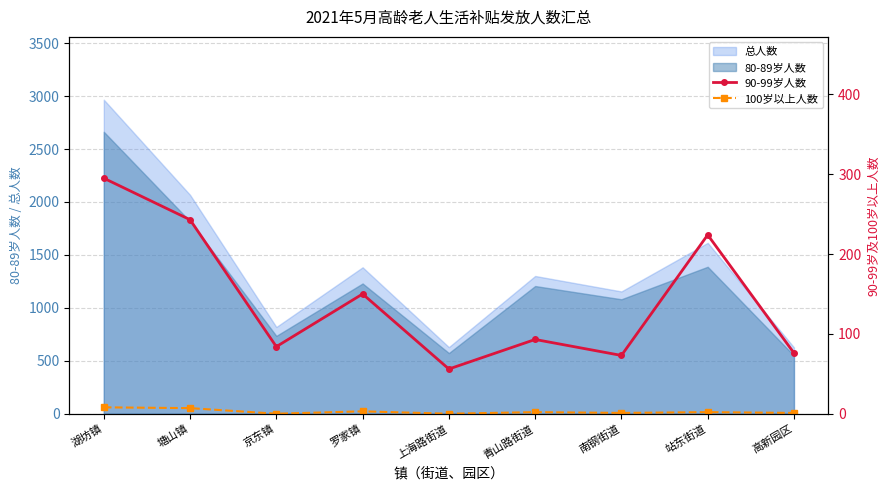

What is the difference between the 90-99岁人数 values at 塘山镇 and 京东镇?

159